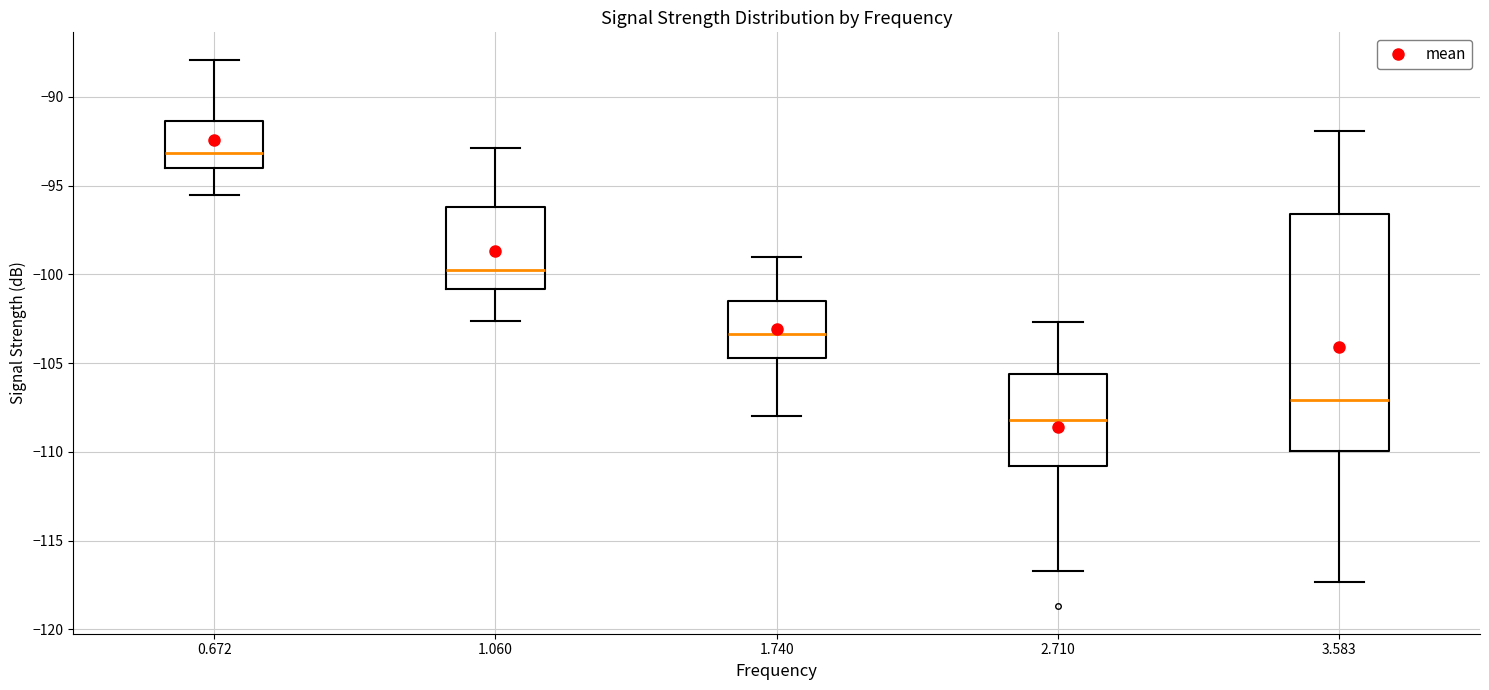

Where is the upper edge of the box at x = 3.583 on the y-axis? The values are not printed on the chart, so give them approximately, as read against the axis.

-96.5